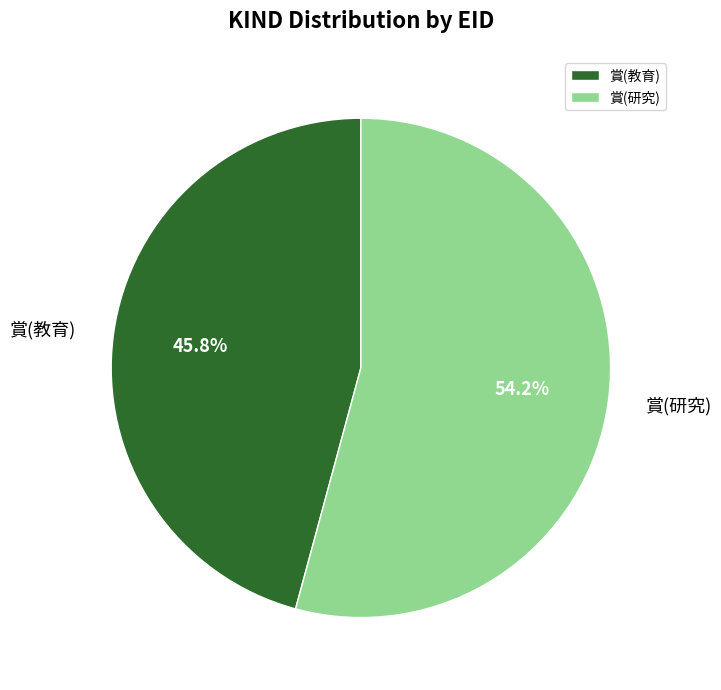

What percentage is the 賞(教育) slice, to the nearest percent?

46%